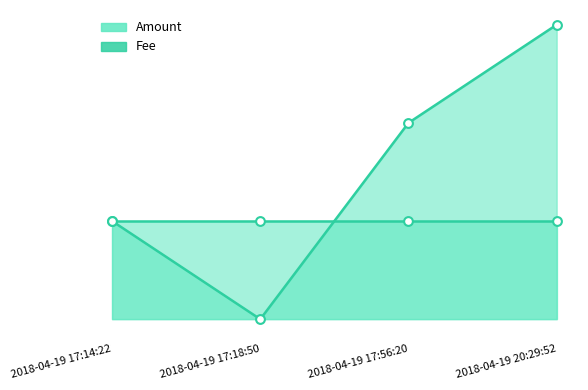

What is the change in value from 2018-04-19 17:14:22 to 2018-04-19 20:29:52?

+2